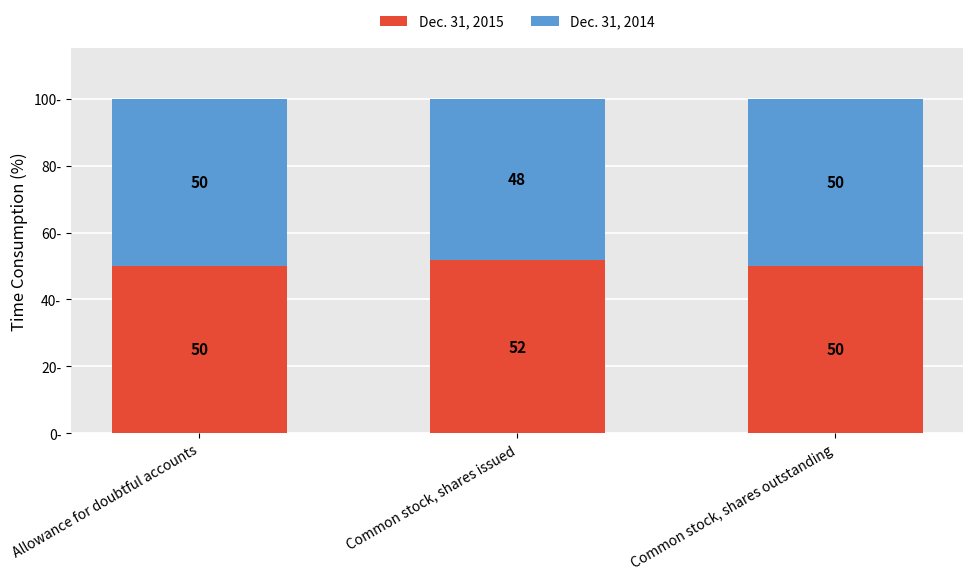

Read the Dec. 31, 2015 value at Allowance for doubtful accounts.

50.0